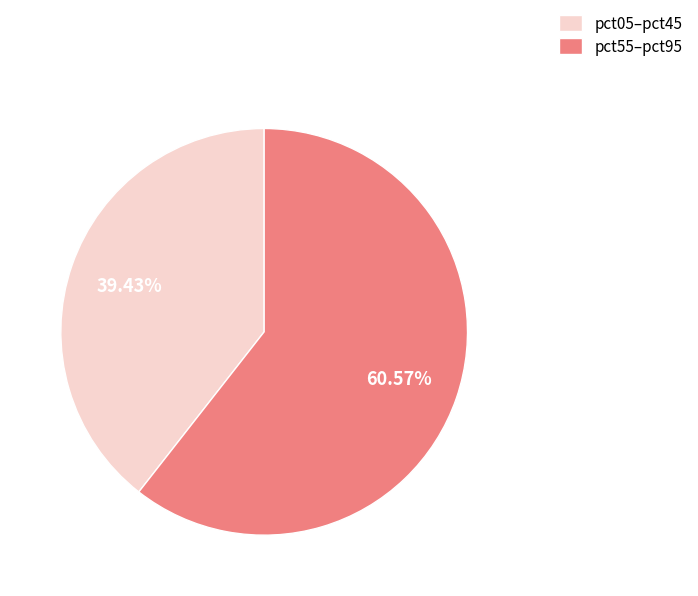

What is the majority slice?

pct55–pct95